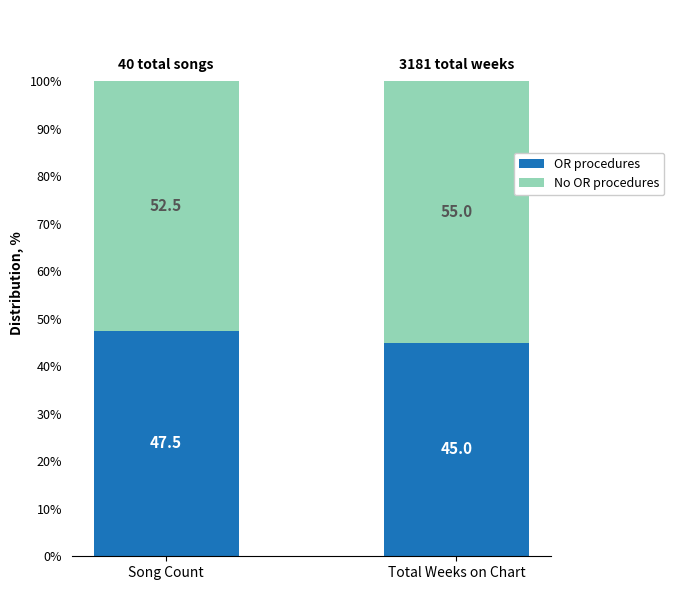

How many data points in OR procedures are less than 47?

1